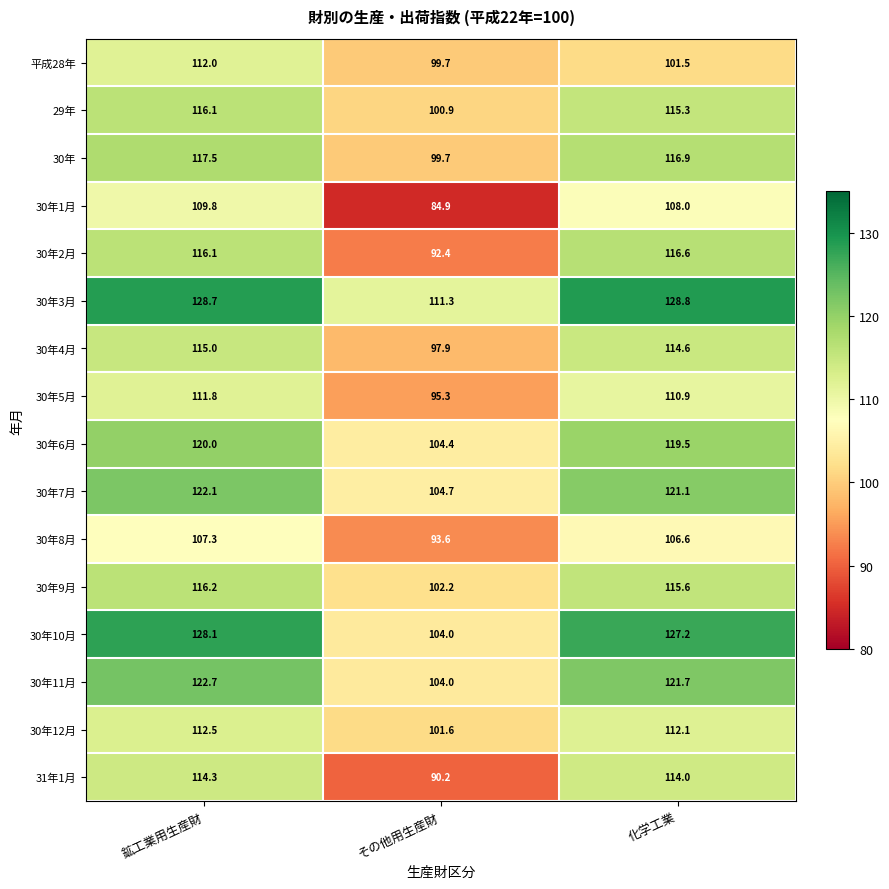

The 30年5月 series shows 110.9 at 化学工業. True or false?

True